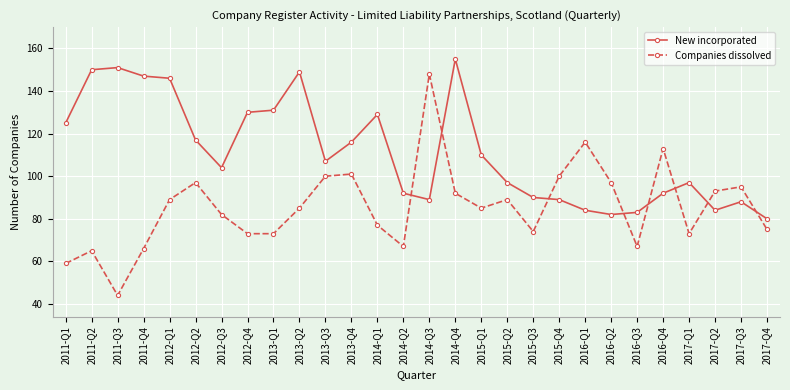

Does the chart display data point markers on the line(s)?

Yes